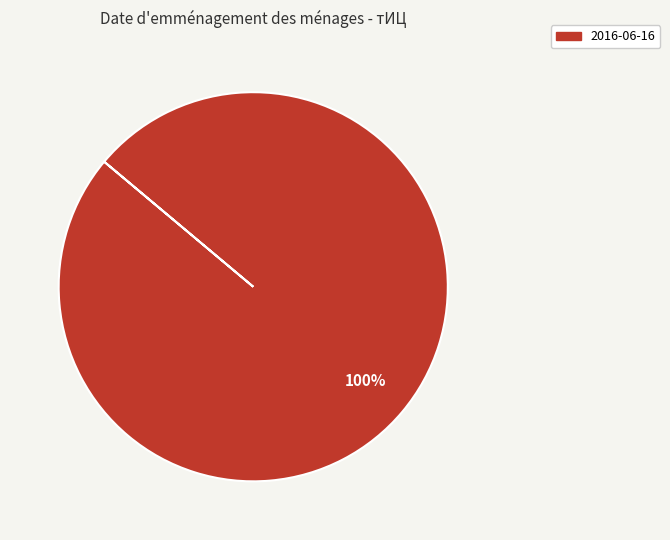

The 2016-06-16 slice represents 100% of the pie. True or false?

True